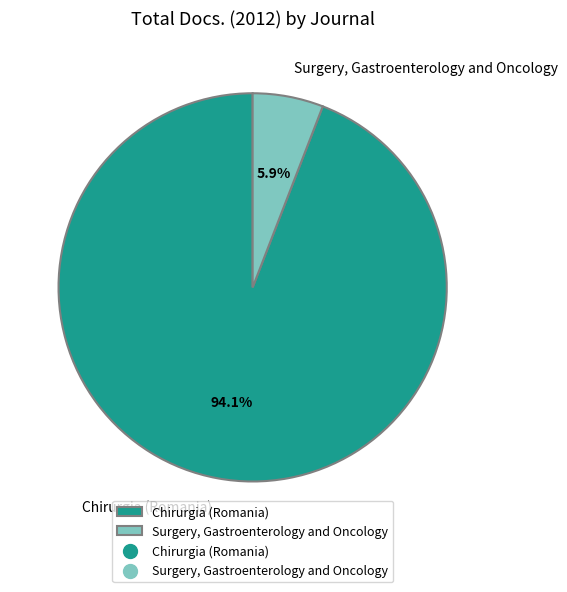

What is the smallest slice in the pie chart?

Surgery, Gastroenterology and Oncology